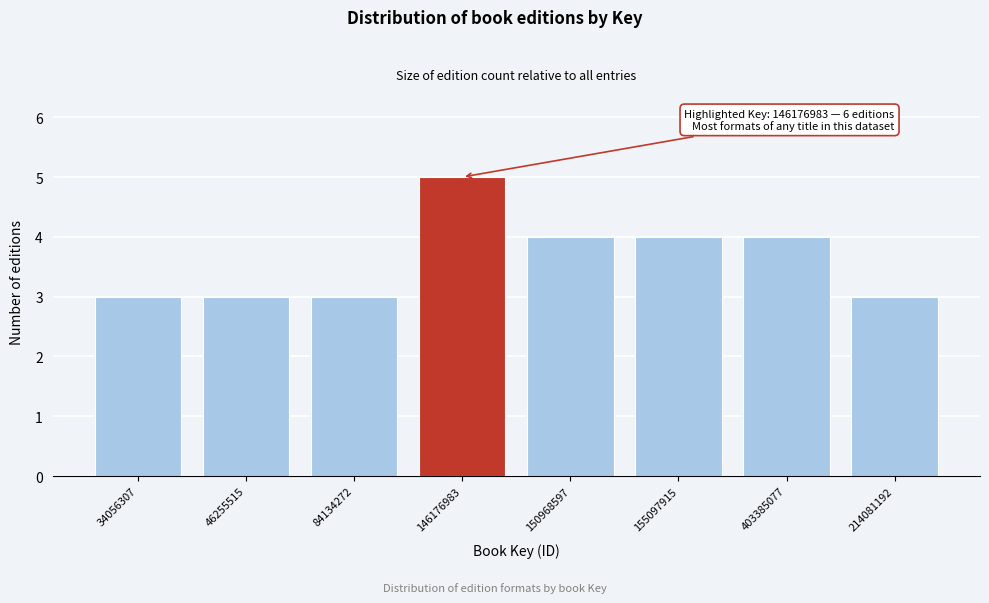

Reading right to left, transcribe all the data shown in this chart.

214081192=3	403385077=4	155097915=4	150968597=4	146176983=5	84134272=3	46255515=3	34056307=3